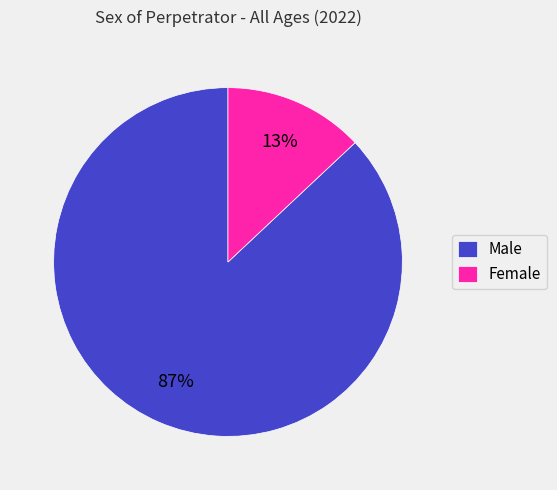

To the nearest percent, what is the difference between the largest and smallest slice percentages?

74%